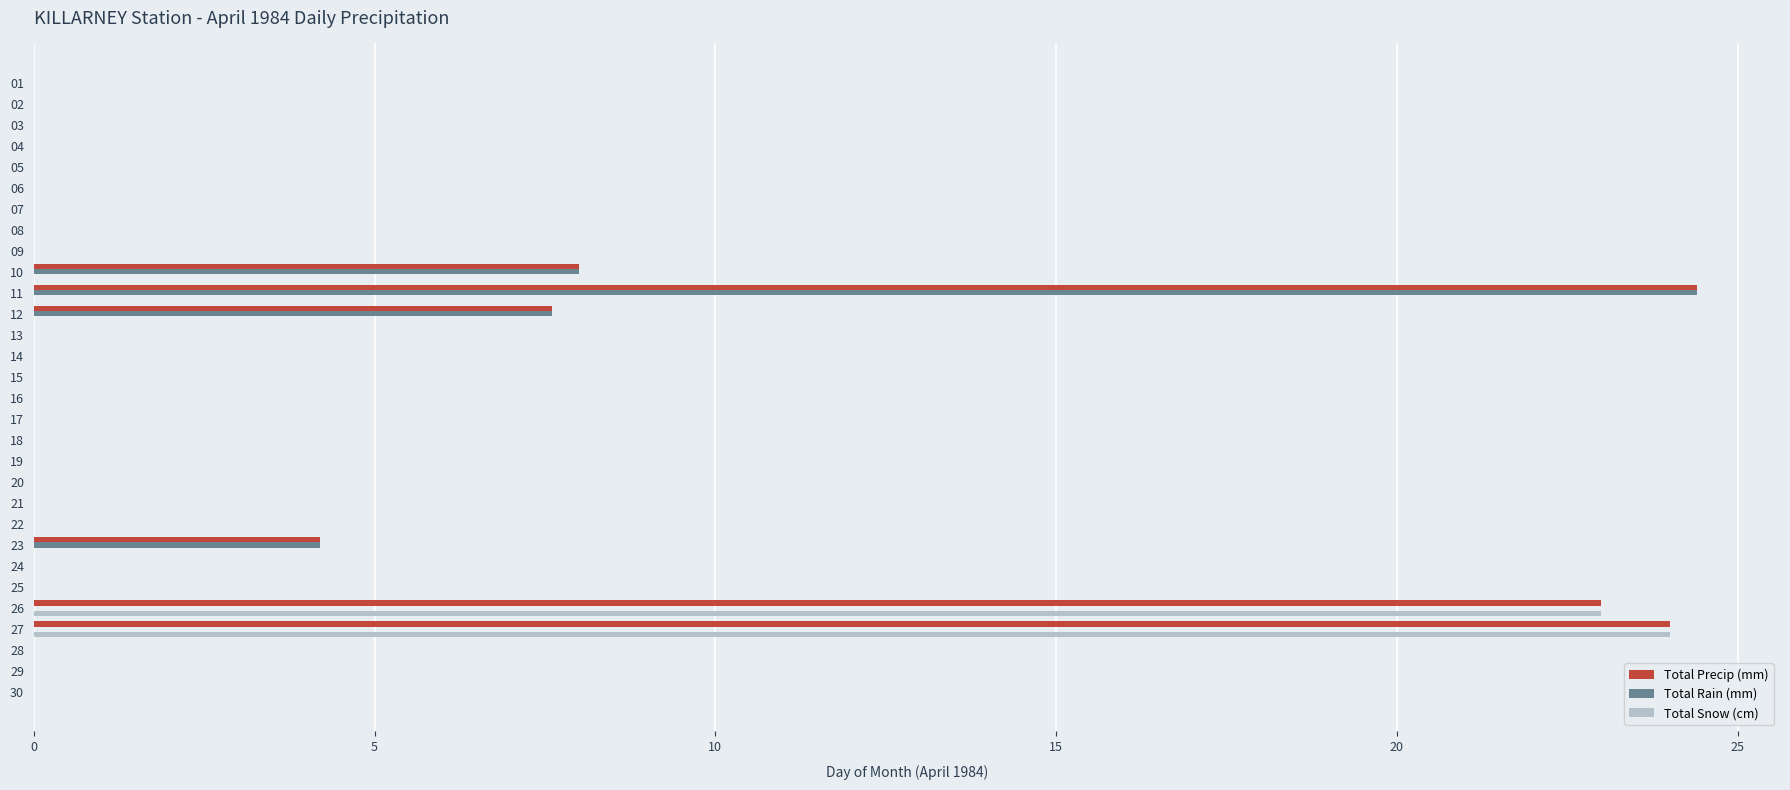

What is the sum of all Total Snow (cm) values?

47.0